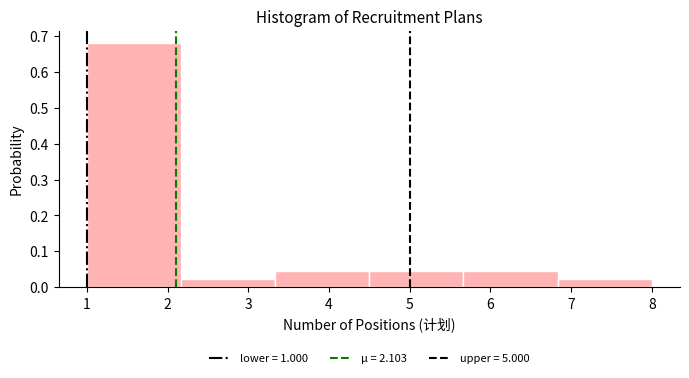

Reading left to right, transcribe this chart: for each bar, give the range it covers on the x-axis and its height. Neither the bar edges nor the heights are printed on the chart, so give them approximately, as read against the axes.

1.0 to 2.2: 0.68
2.2 to 3.3: 0.02
3.3 to 4.5: 0.04
4.5 to 5.7: 0.04
5.7 to 6.8: 0.04
6.8 to 8.0: 0.02